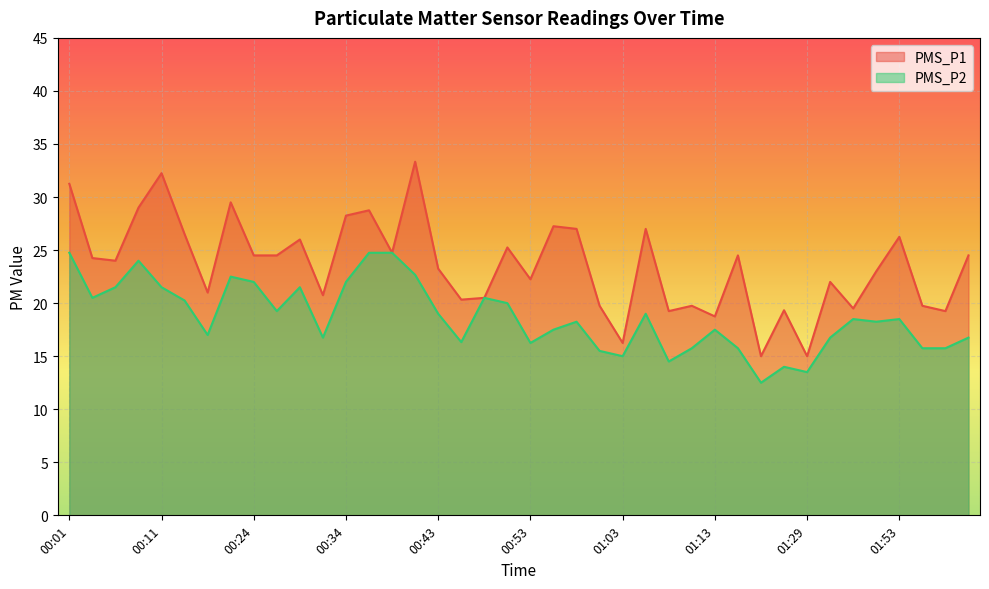

Read the PMS_P1 value at 01:37.

19.5